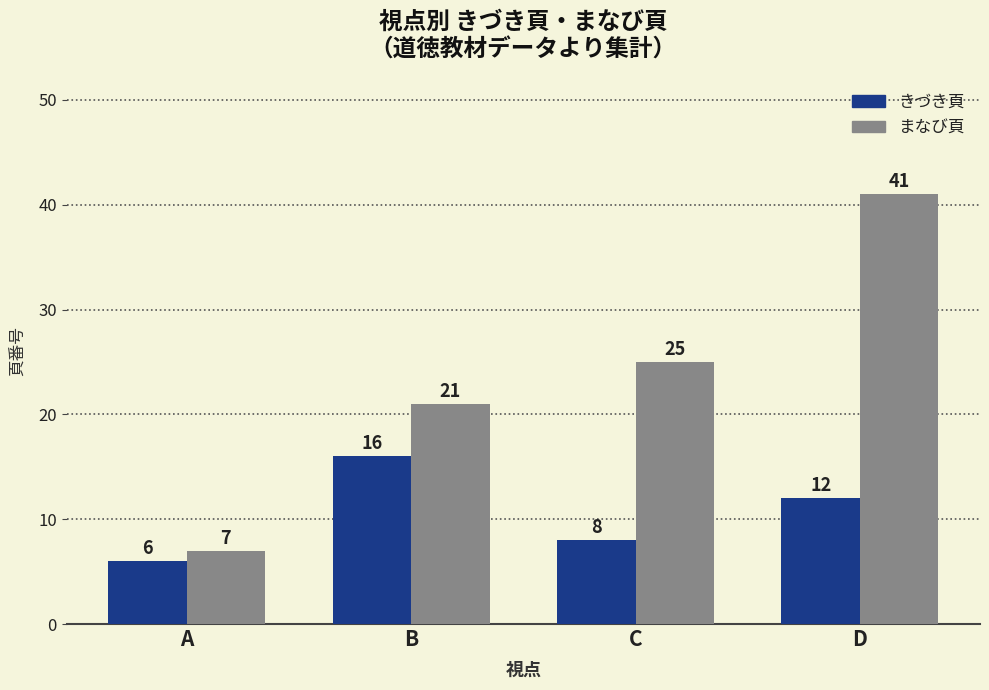

How many data points in まなび頁 are less than 25?

2